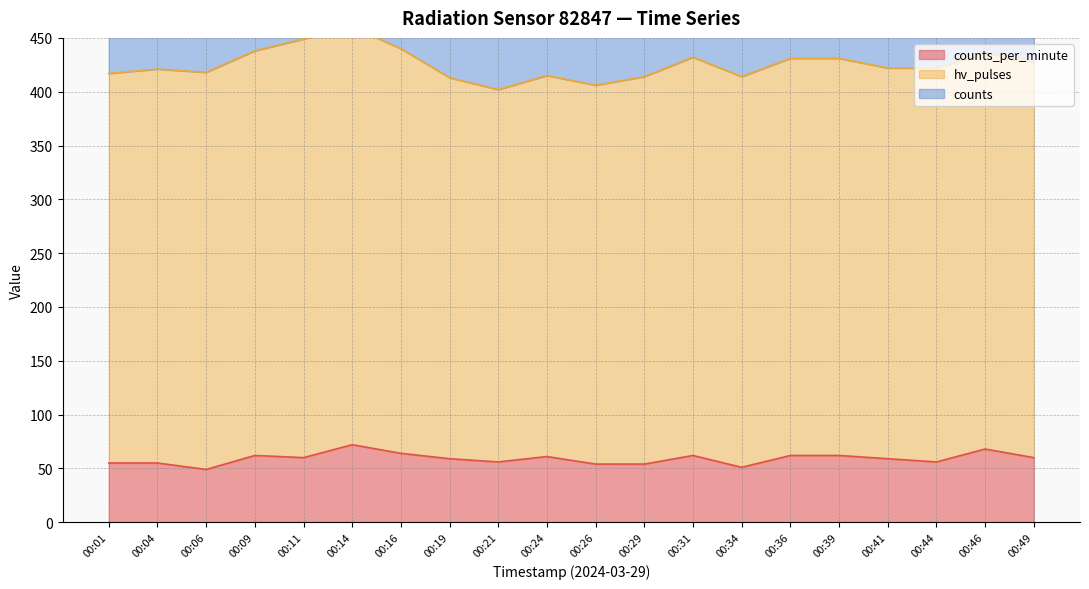

What is the difference between the maximum and second lowest values in the counts series?

51